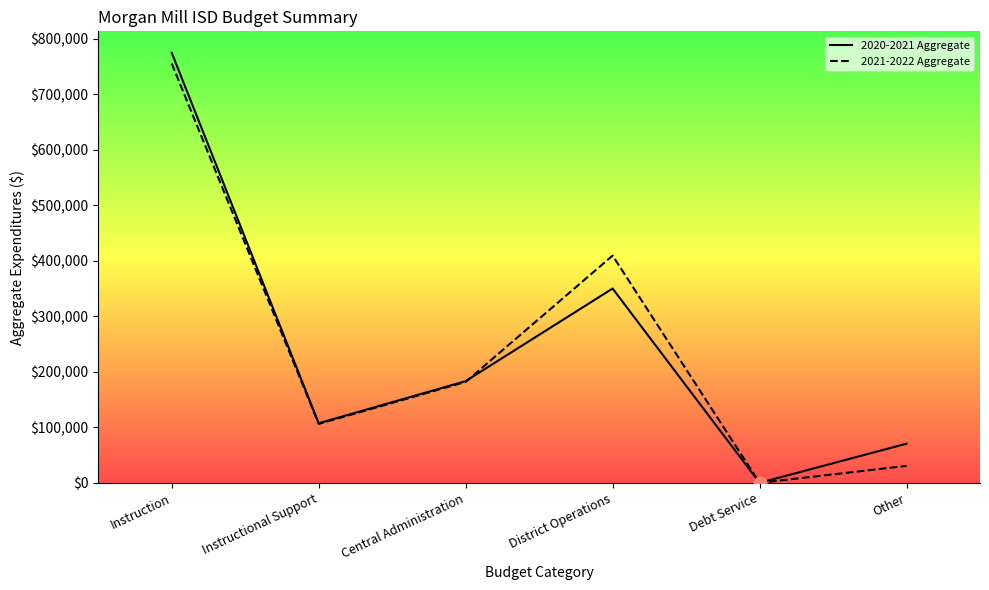

Which series reaches the maximum Y coordinate?

2020-2021 Aggregate